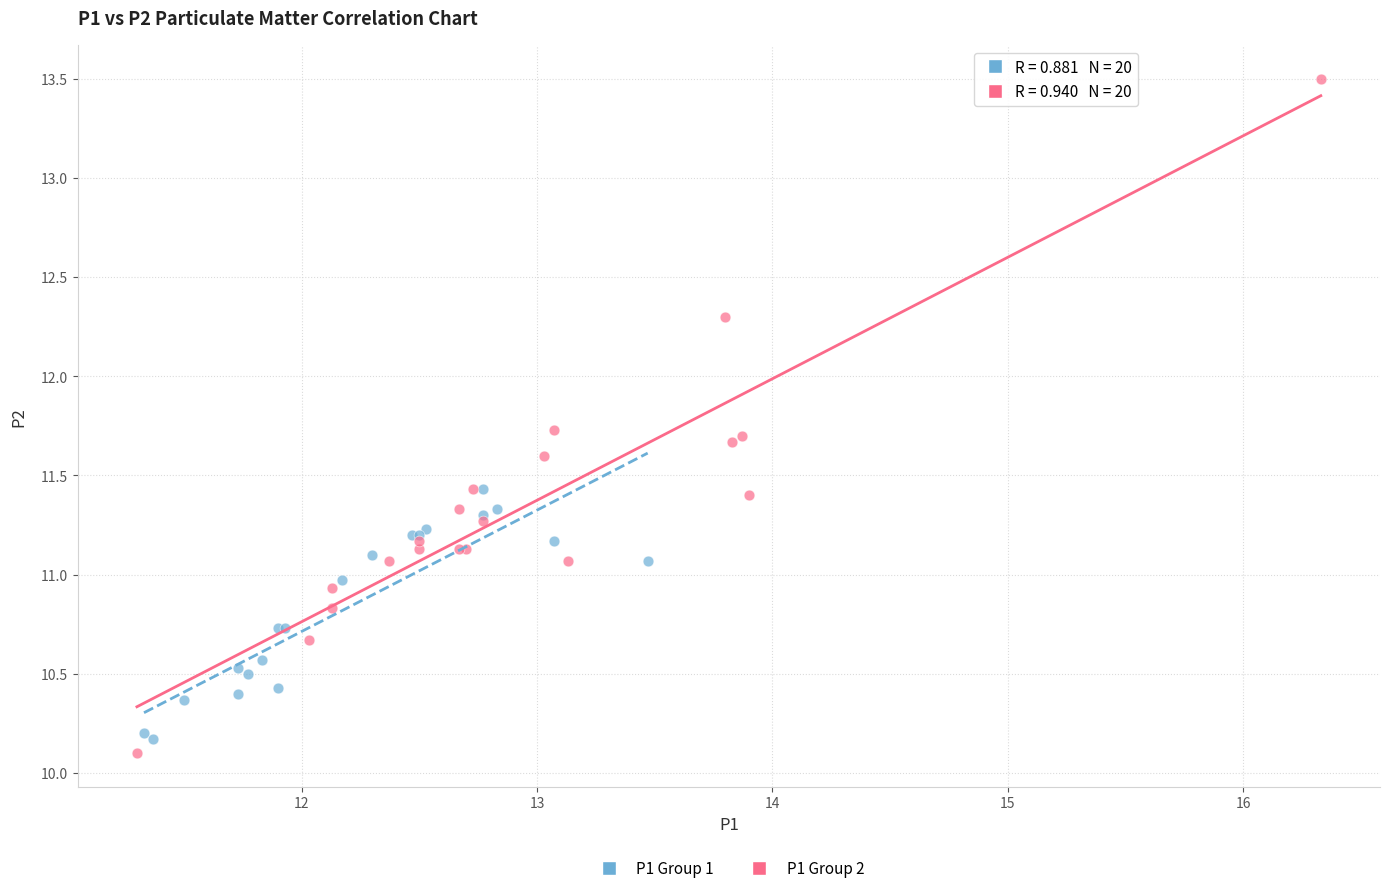

Which series contains the highest Y value?

P1 Group 2